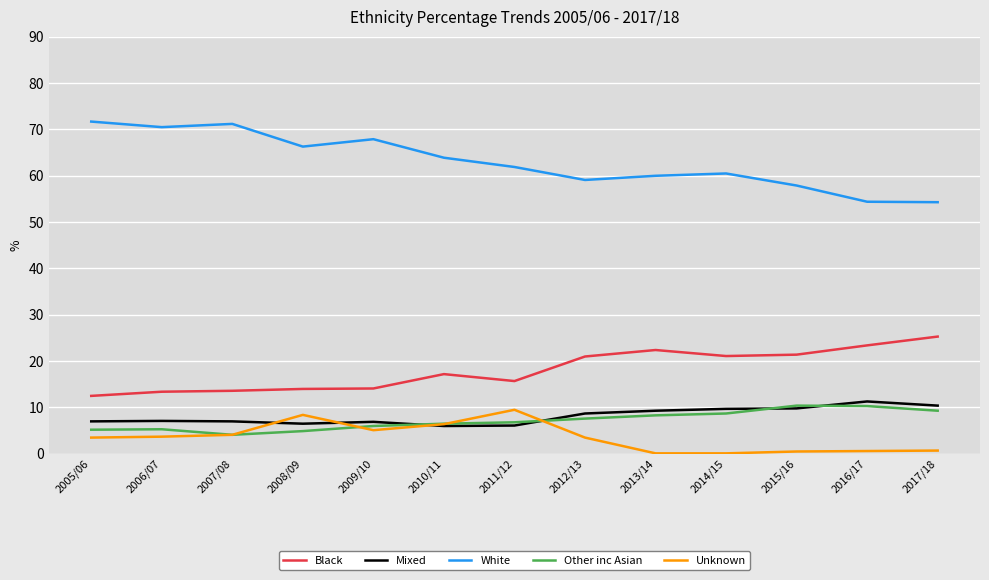

The value of Unknown at 2009/10 is 8.9. True or false?

False